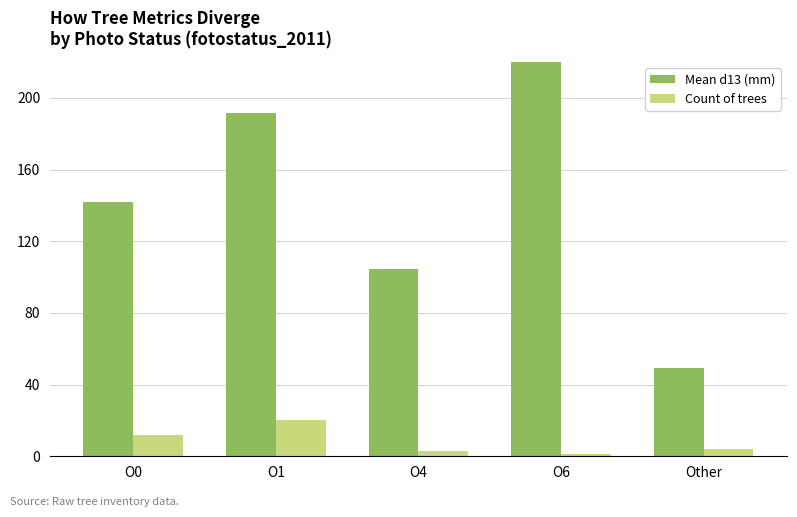

What is the maximum value for Count of trees?

20.0